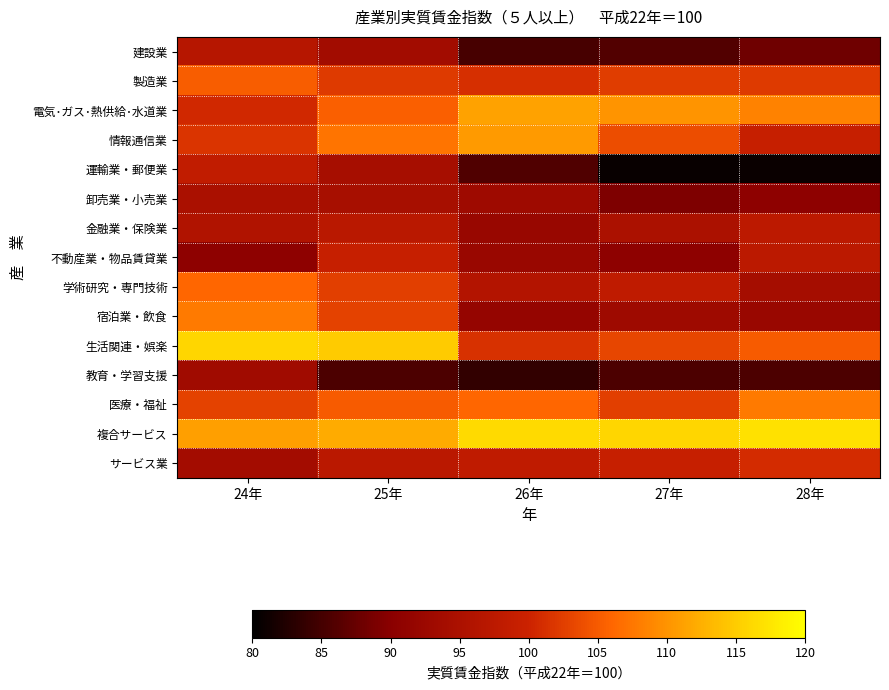

At which category does the chart reach its peak across all series?

28年